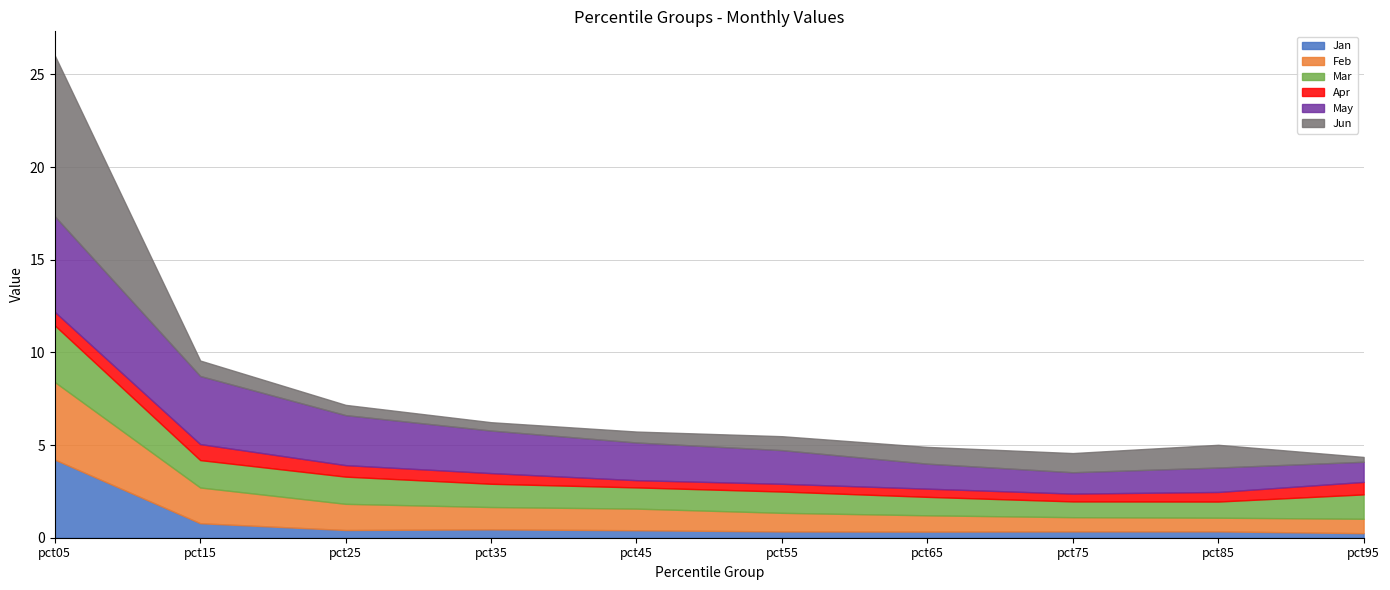

Which has a higher value, pct95 or pct05?

pct05